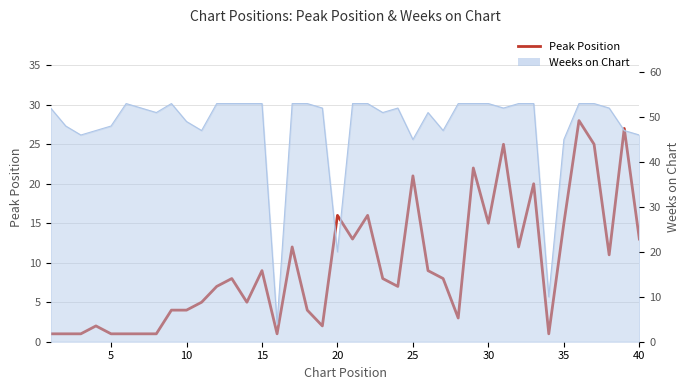

How many interior local valleys (lower than both neighbors) does the data have?

10